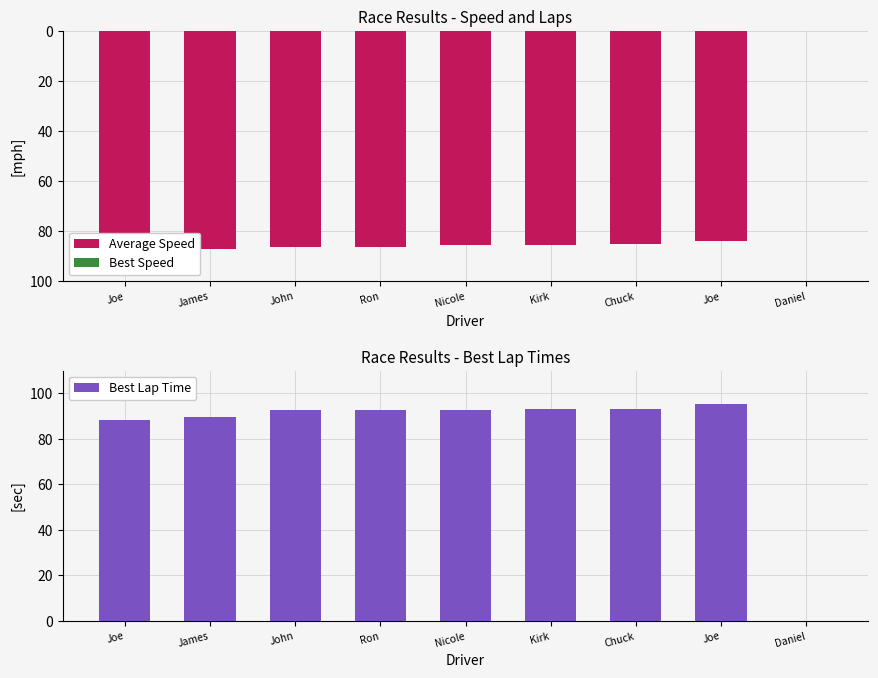

Reading right to left, list all the values displayed in this chart.

Average Speed: 0.0	-83.8	-85.0	-85.7	-85.7	-86.1	-86.3	-87.1	-88.7
Best Speed: 0.0	0.0	0.0	0.0	0.0	0.0	0.0	0.0	0.0
Best Lap Time: 0.0	95.2	92.9	93.0	92.9	92.8	92.5	89.7	88.2